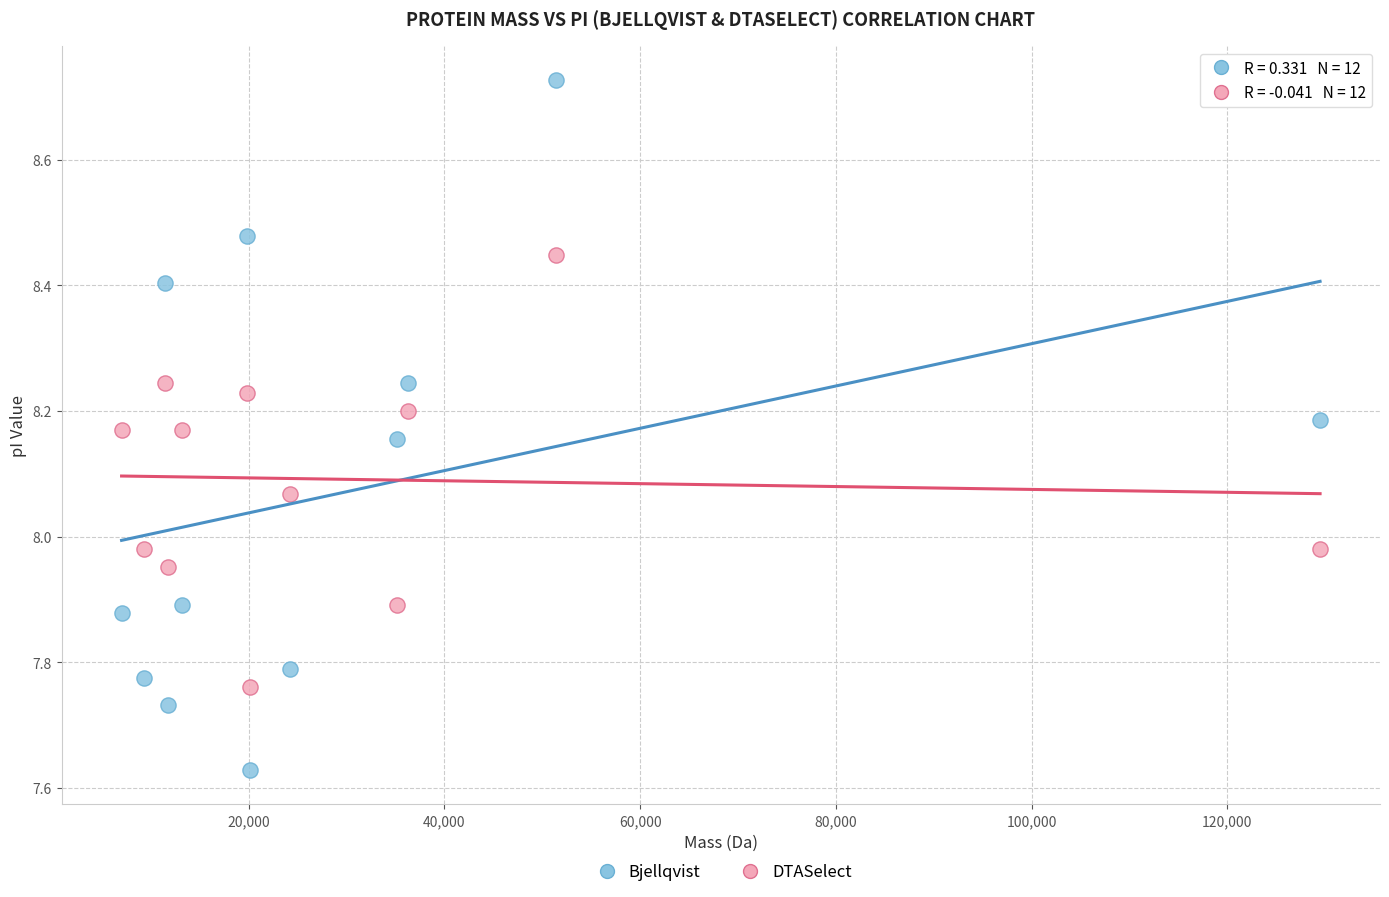

Across all data points, what is the range of Y values (max minus min)?

1.1